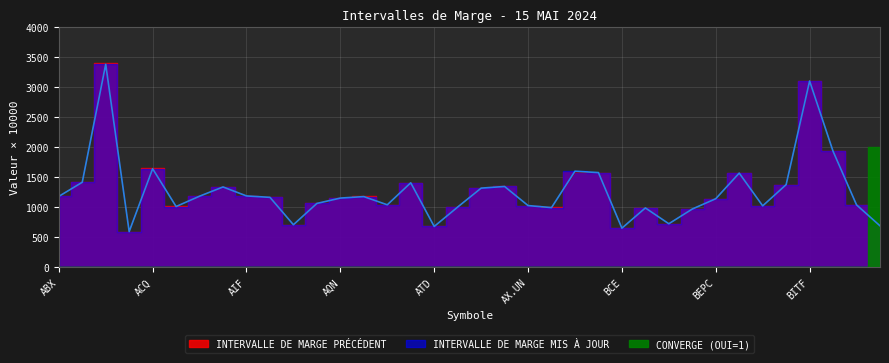

Reading right to left, list all the values displayed in this chart.

INTERVALLE DE MARGE PRÉCÉDENT: 686.7	1038.1	1930.5	3096.9	1373.1	1022.0	1565.7	1141.6	966.2	722.1	984.1	647.8	1574.2	1577.2	992.0	1023.3	1347.1	1318.2	1002.1	674.4	1403.0	1036.3	1176.8	1151.1	1062.2	703.5	1160.9	1188.1	1336.0	1182.2	1009.4	1643.6	590.4	3399.3	1414.0	1179.6
INTERVALLE DE MARGE MIS À JOUR: 685.2	1035.4	1930.1	3102.9	1373.3	1018.8	1565.8	1138.0	965.9	720.0	984.1	646.2	1574.4	1597.2	989.9	1023.5	1342.8	1314.9	998.8	674.4	1404.1	1036.4	1173.6	1148.7	1059.4	703.5	1161.1	1184.6	1334.6	1180.3	1007.8	1639.1	588.8	3385.1	1412.7	1176.6